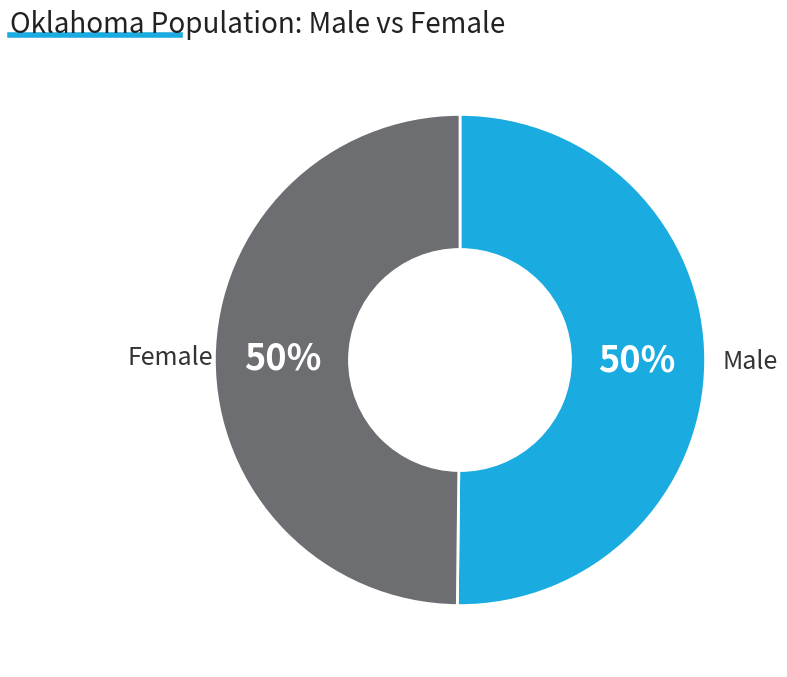

To the nearest percent, what is the average slice percentage?

50%